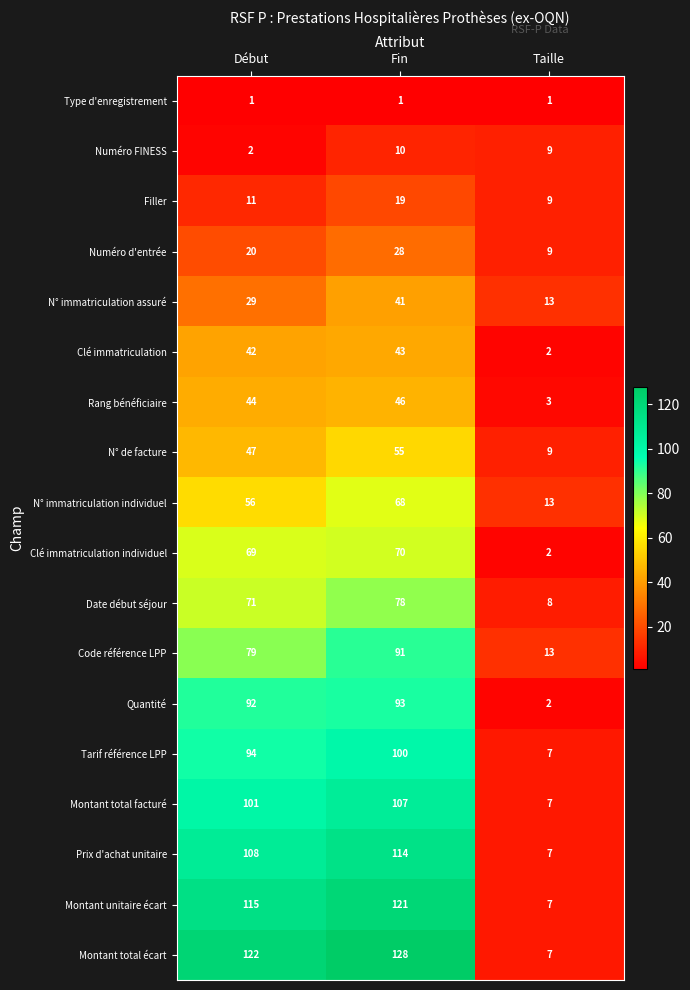

How many categories are shown in the chart?

3